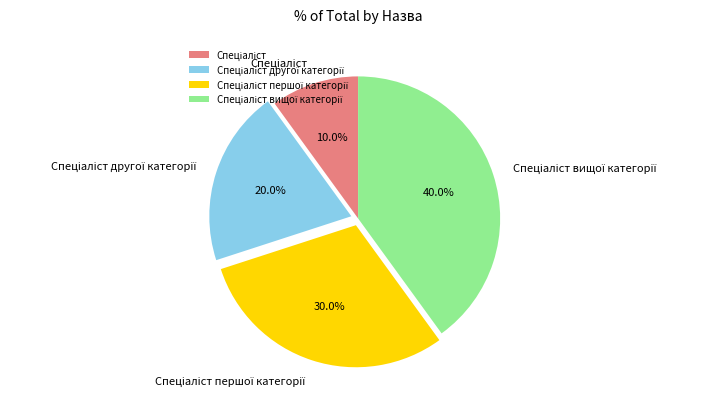

How many slices are in this pie chart?

4